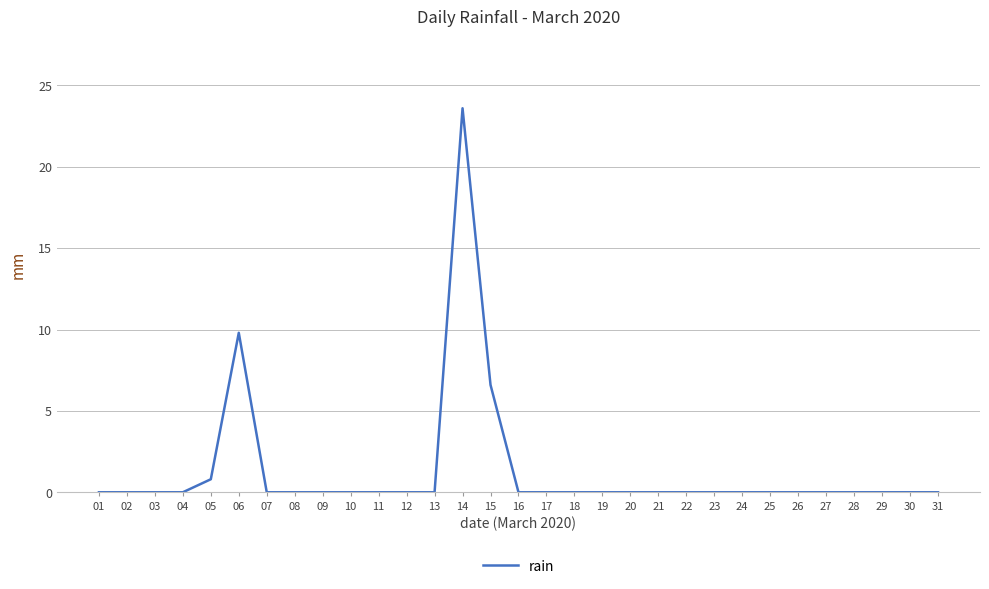

What is the difference between the second highest and minimum values?

9.8